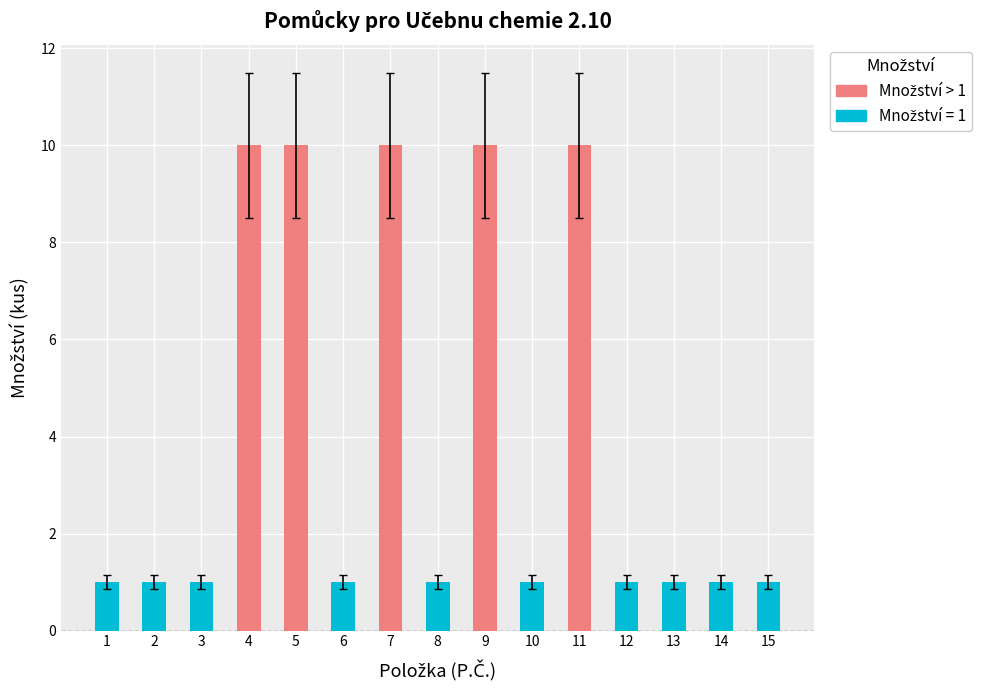

At which category is the sum across all series the highest?

4